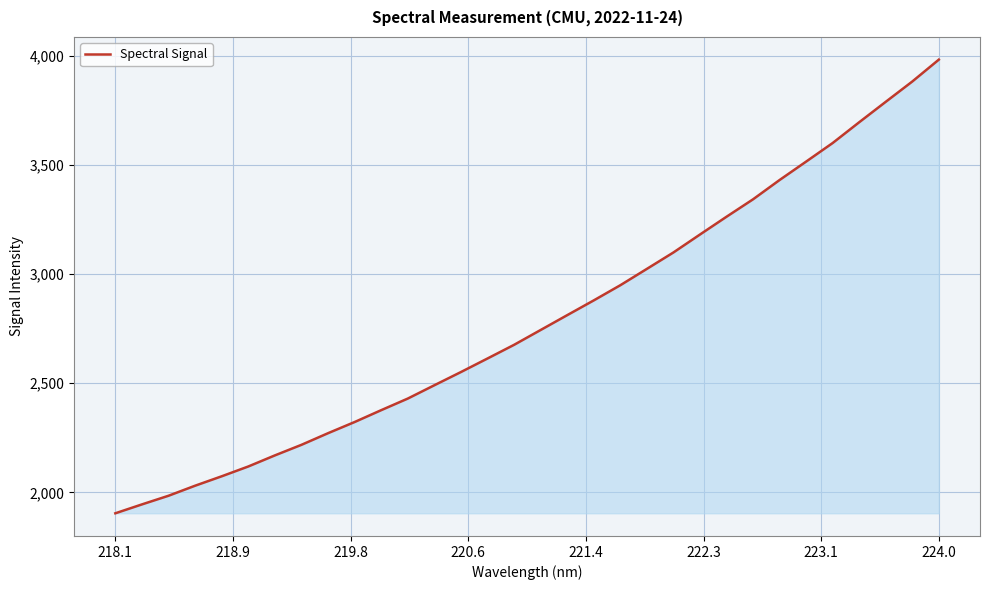

What is the sum of all values?

89358.1